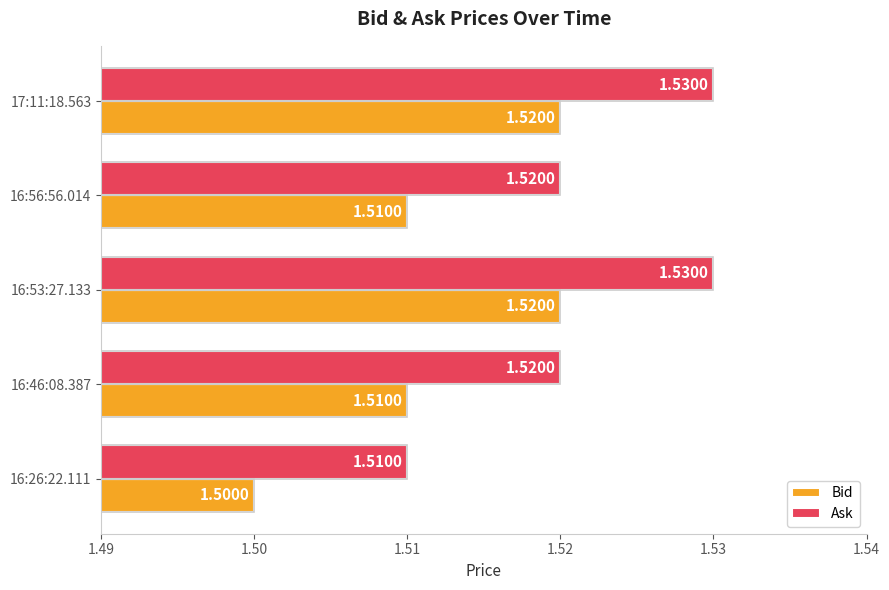

Which series has the largest total across all categories?

Ask